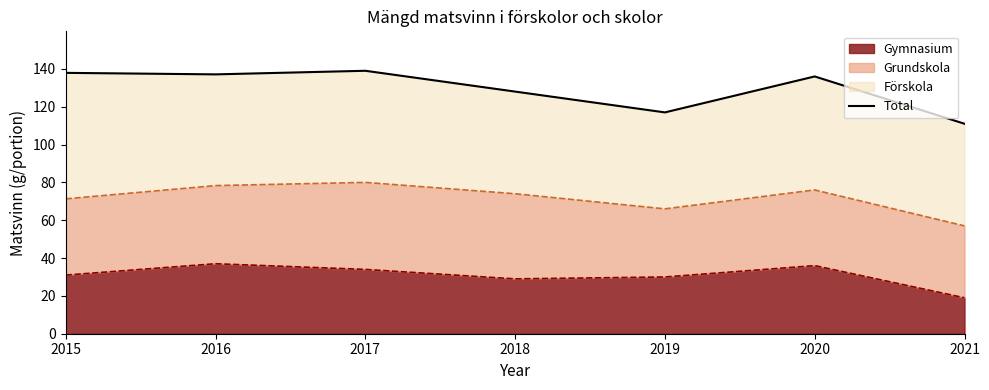

Reading left to right, list all the values displayed in this chart.

137.9	137.1	139.0	128.0	117.0	136.0	111.0